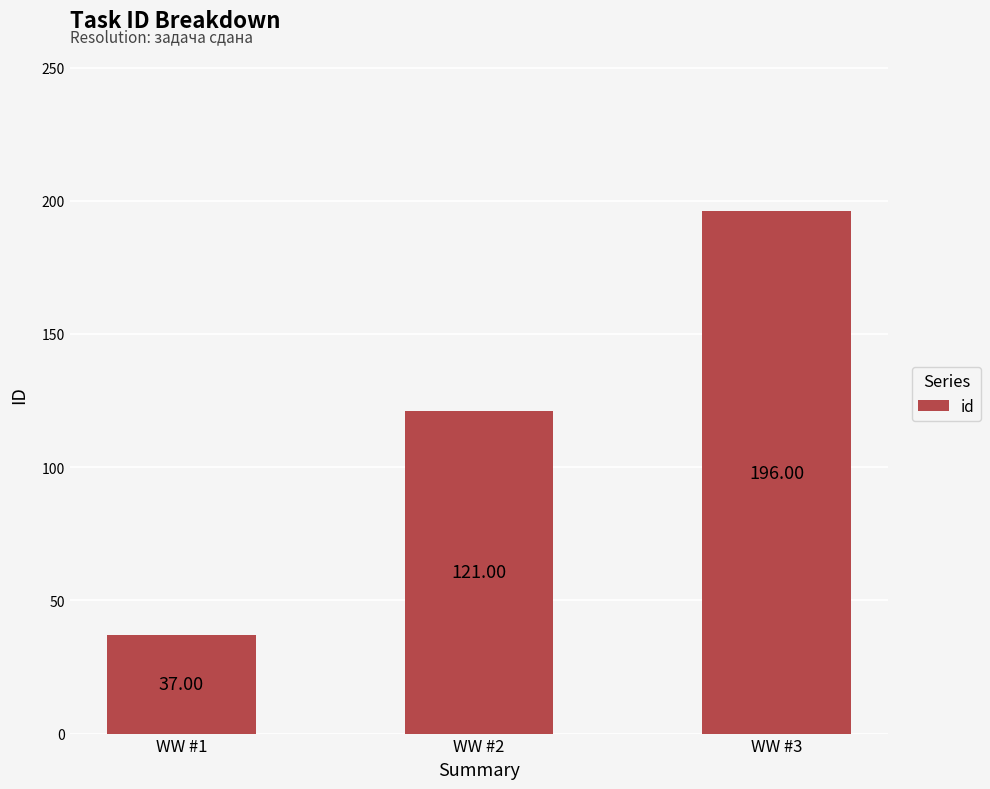

Reading left to right, what are all the values shown in this chart?

WW #1=37	WW #2=121	WW #3=196